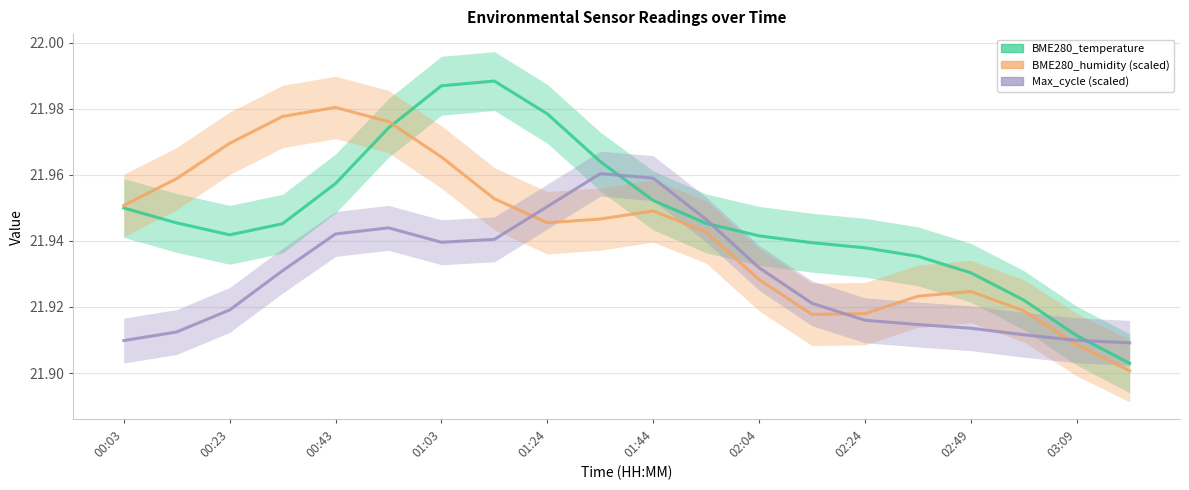

Which category has the lowest value across all series?

19